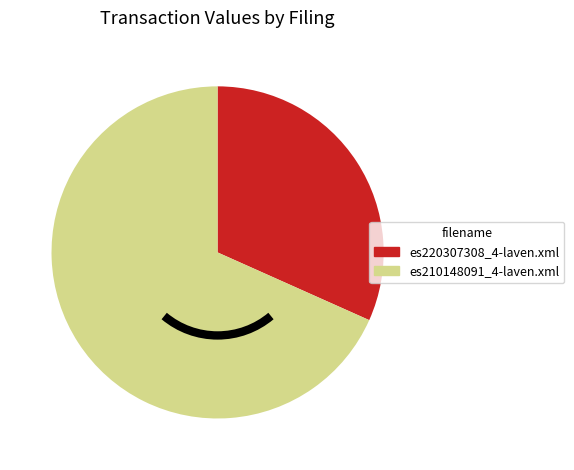

True or false: es220307308_4-laven.xml accounts for 20% of the total.

False